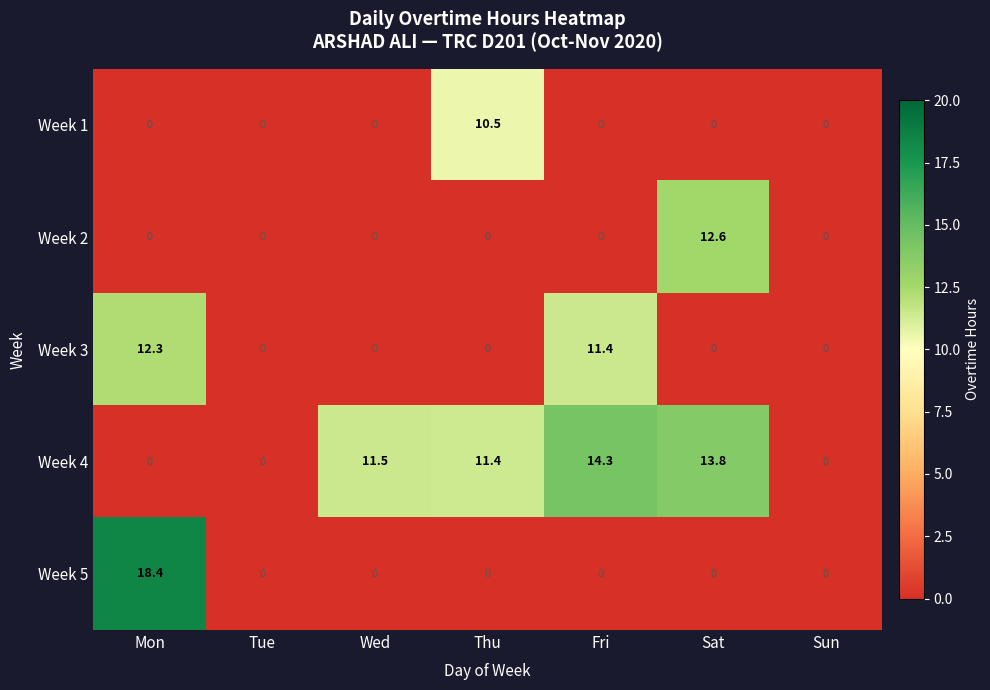

Which series has the widest spread of values?

Week 5